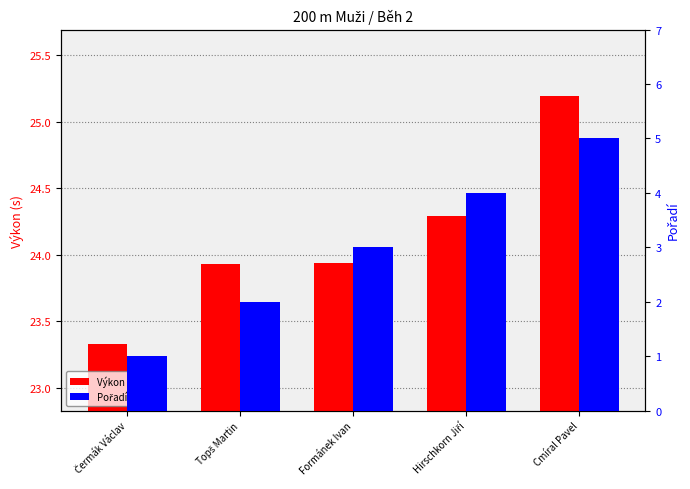

True or false: Pořadí has a value of 5.3 at Hirschkorn Jiří.

False